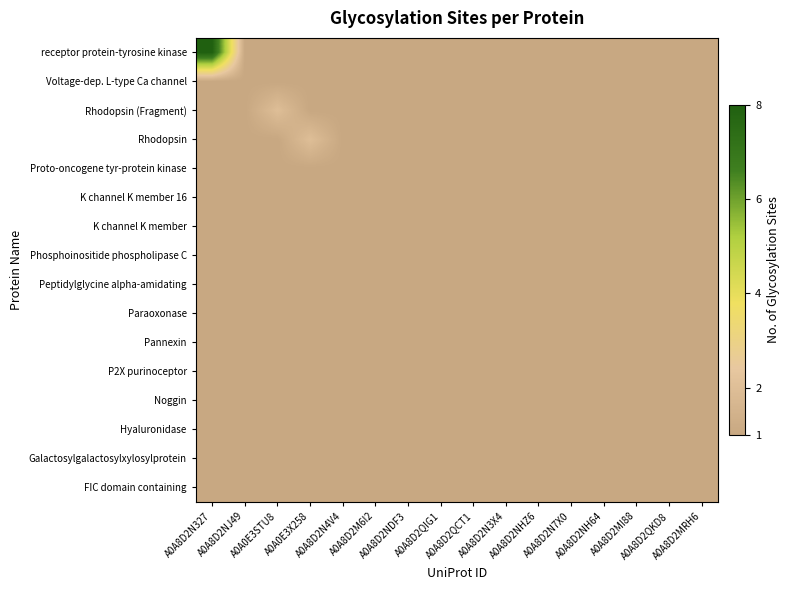

Rank the series by their maximum value, from highest to lowest.

receptor protein-tyrosine kinase, Rhodopsin (Fragment), Rhodopsin, Voltage-dep. L-type Ca channel, Proto-oncogene tyr-protein kinase, K channel K member 16, K channel K member, Phosphoinositide phospholipase C, Peptidylglycine alpha-amidating, Paraoxonase, Pannexin, P2X purinoceptor, Noggin, Hyaluronidase, Galactosylgalactosylxylosylprotein, FIC domain containing